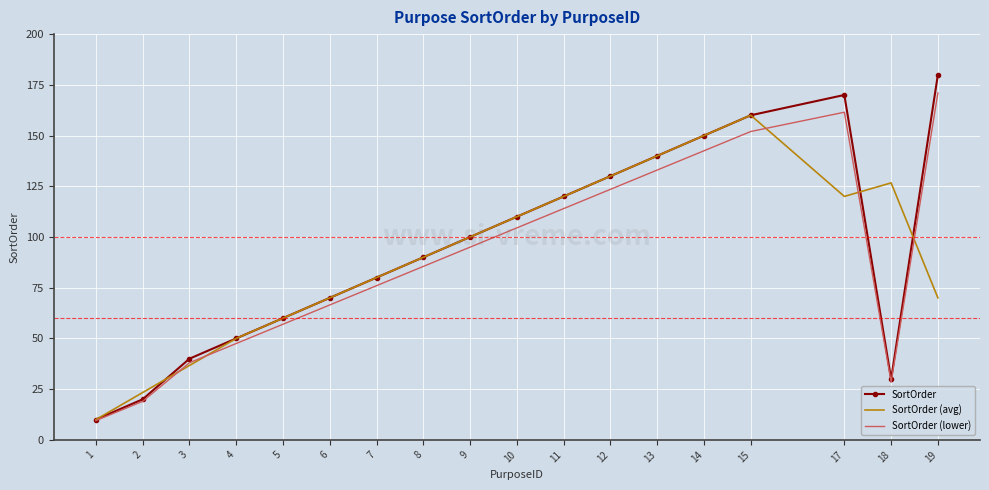

What is the total value across all series at 18?

185.2